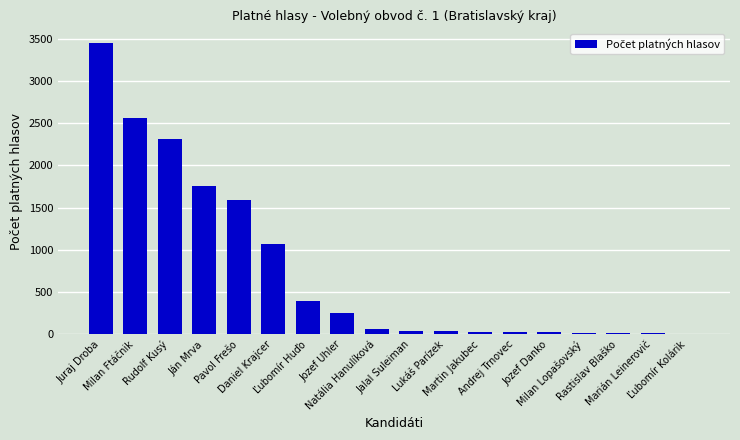

What is the maximum value shown in the chart?

3449